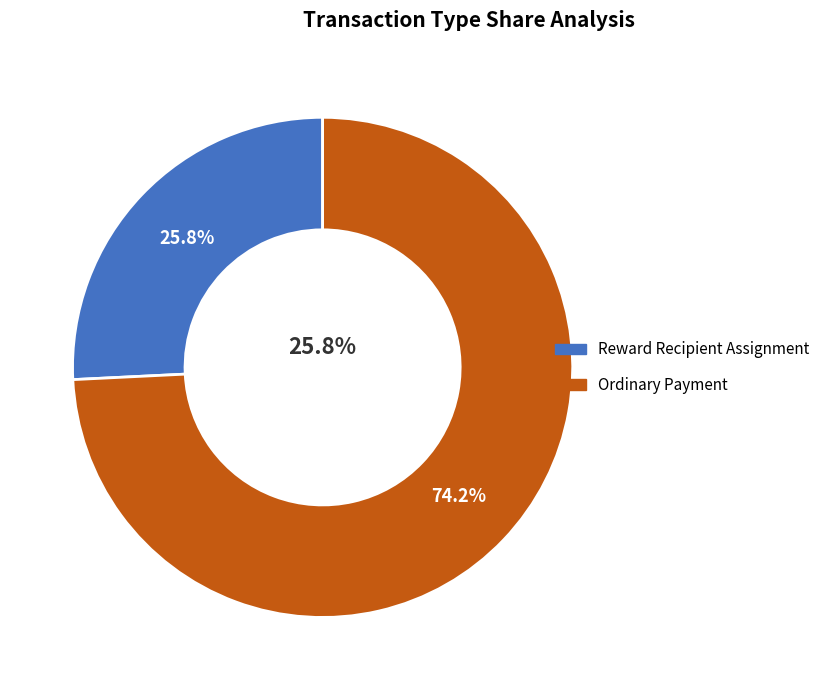

To the nearest percent, what is the combined percentage of Reward Recipient Assignment and Ordinary Payment?

100%